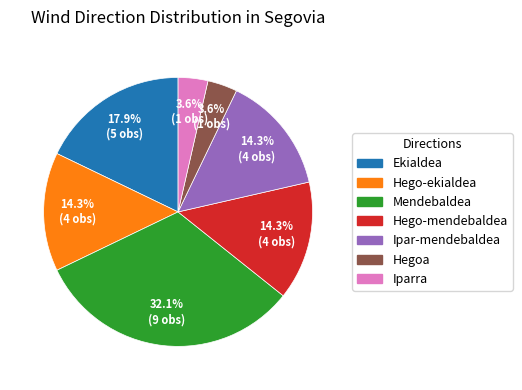

To the nearest percent, what portion does Mendebaldea represent?

32%